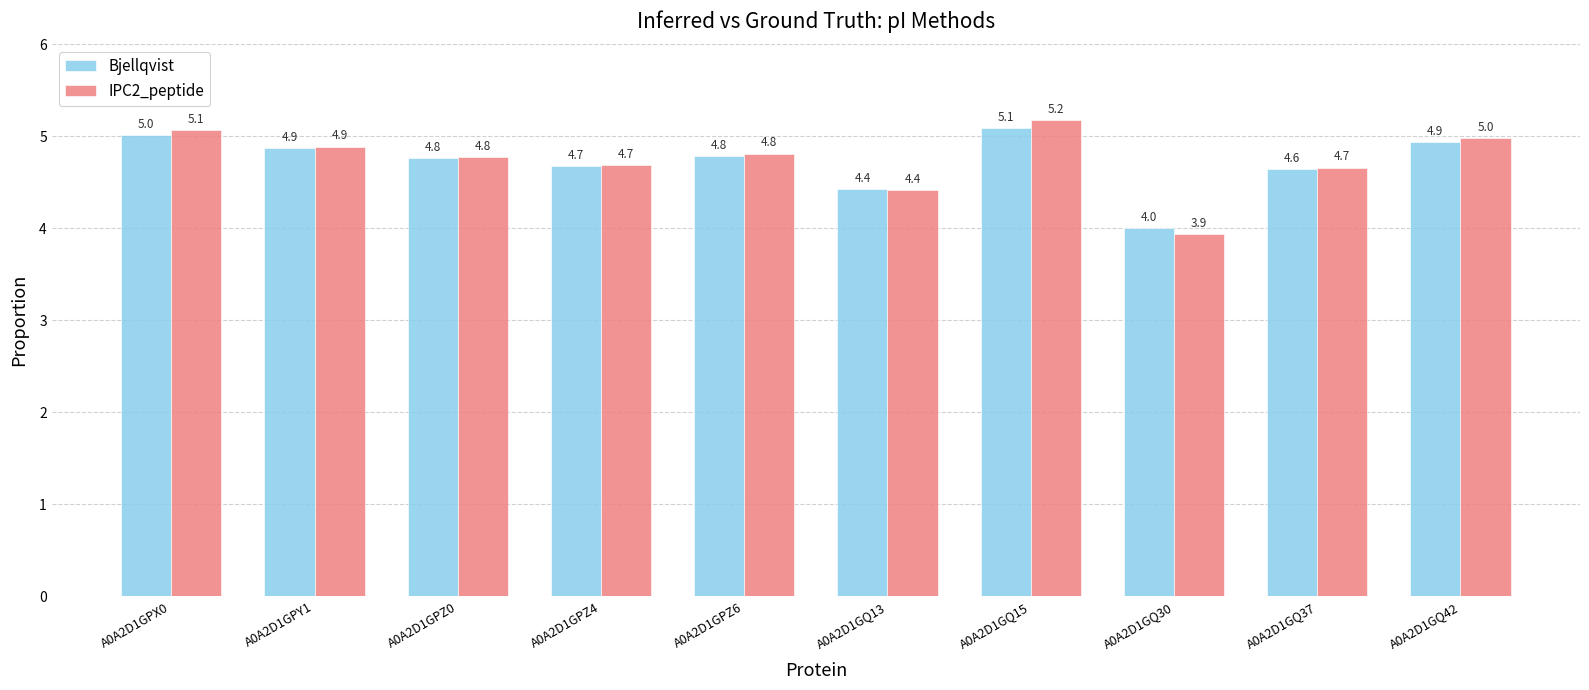

How many groups of bars are there?

10